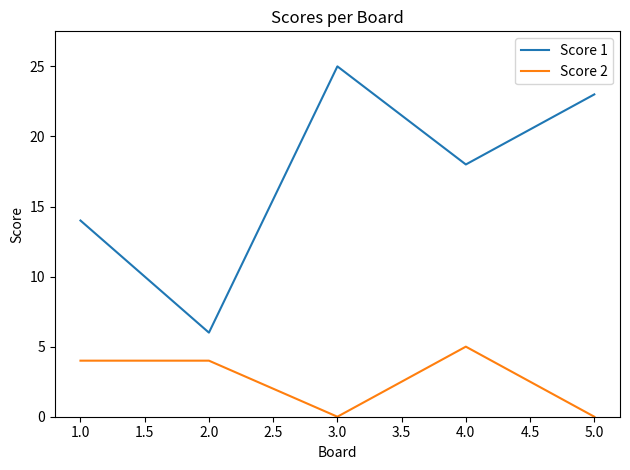

What is the highest value of the Score 2 series?

5